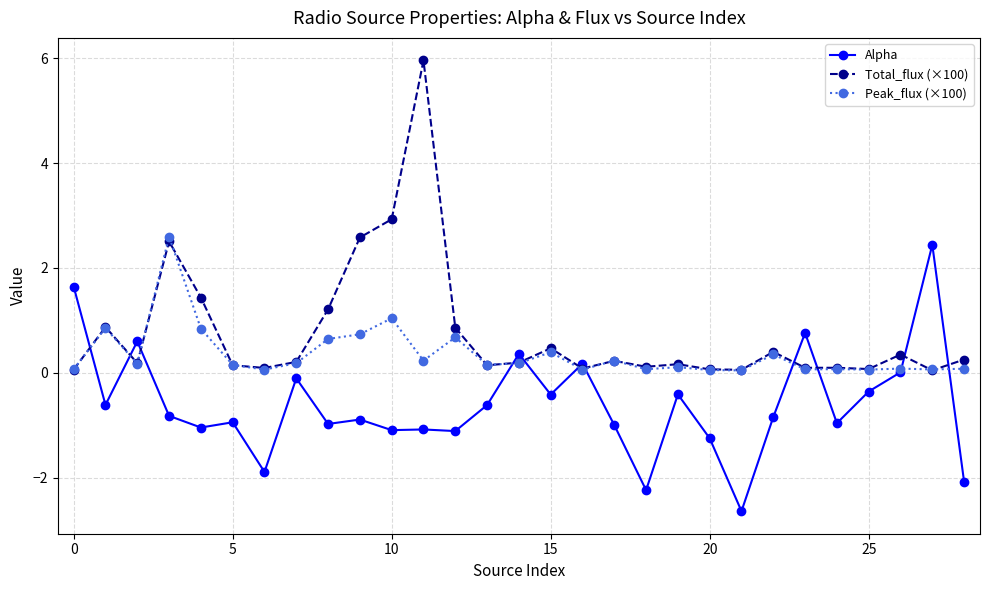

Rank the series by their average value, from lowest to highest.

Alpha, Peak_flux (×100), Total_flux (×100)